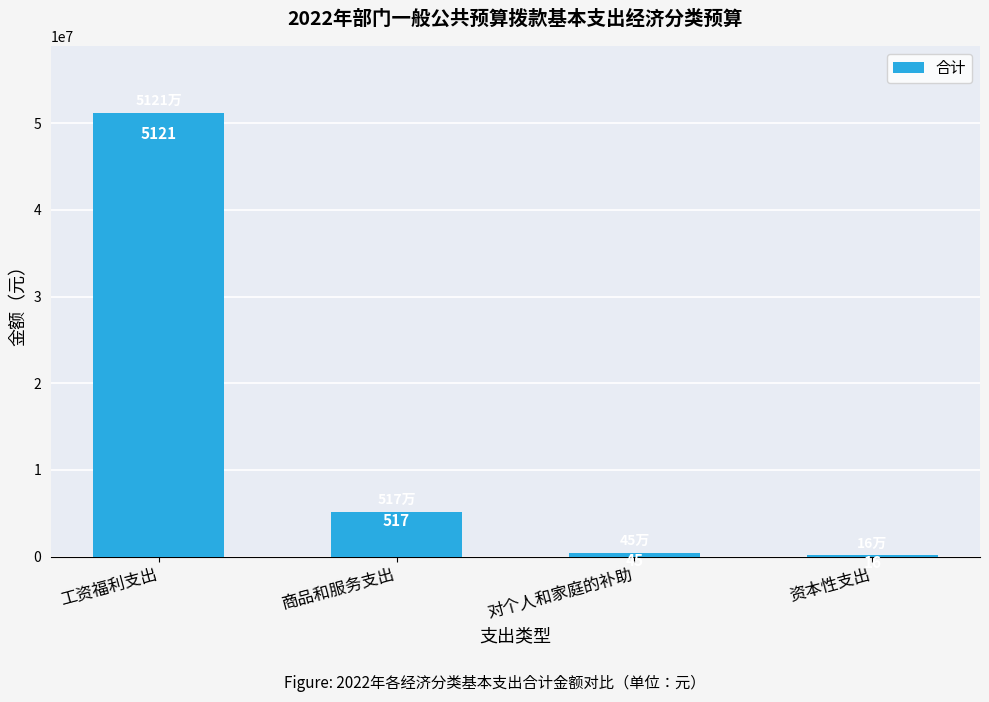

Which label corresponds to the smallest value in the chart?

资本性支出